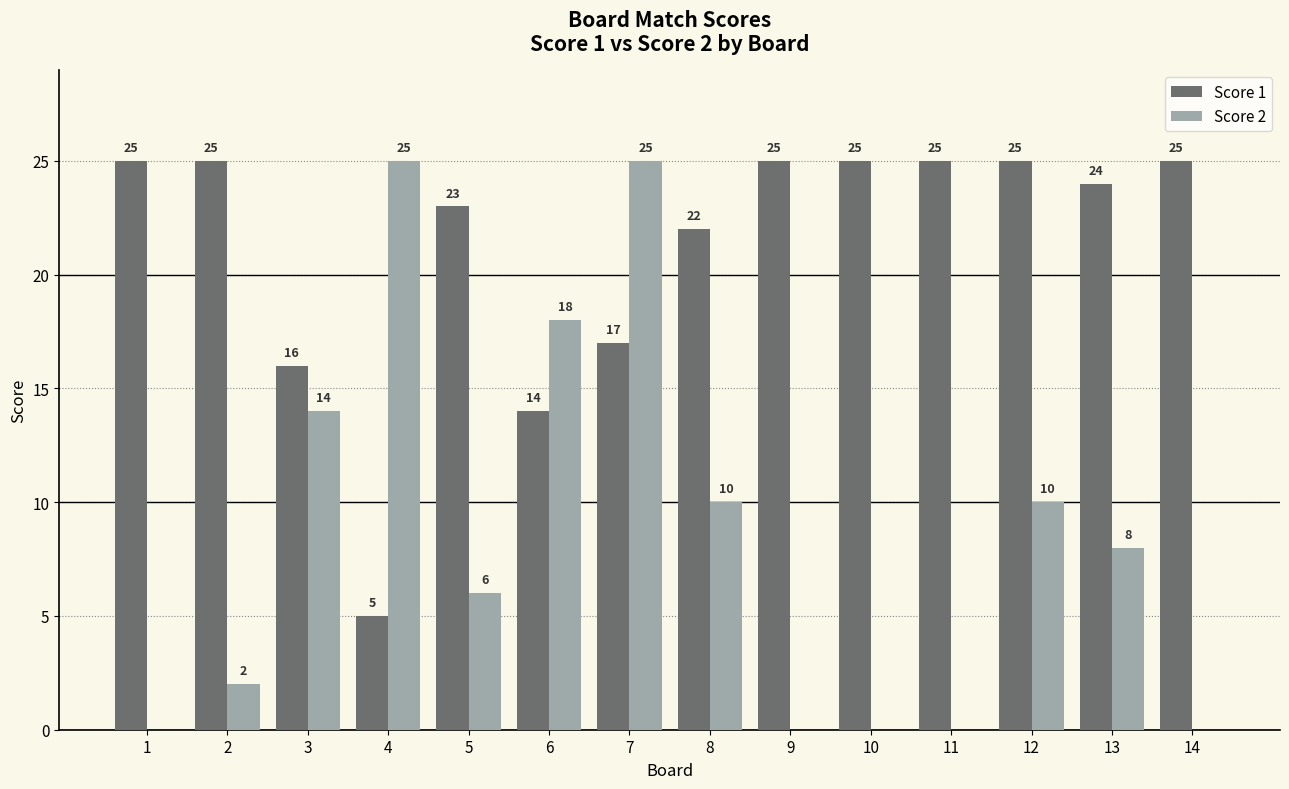

Is it true that Score 1 equals 39 at 9?

False